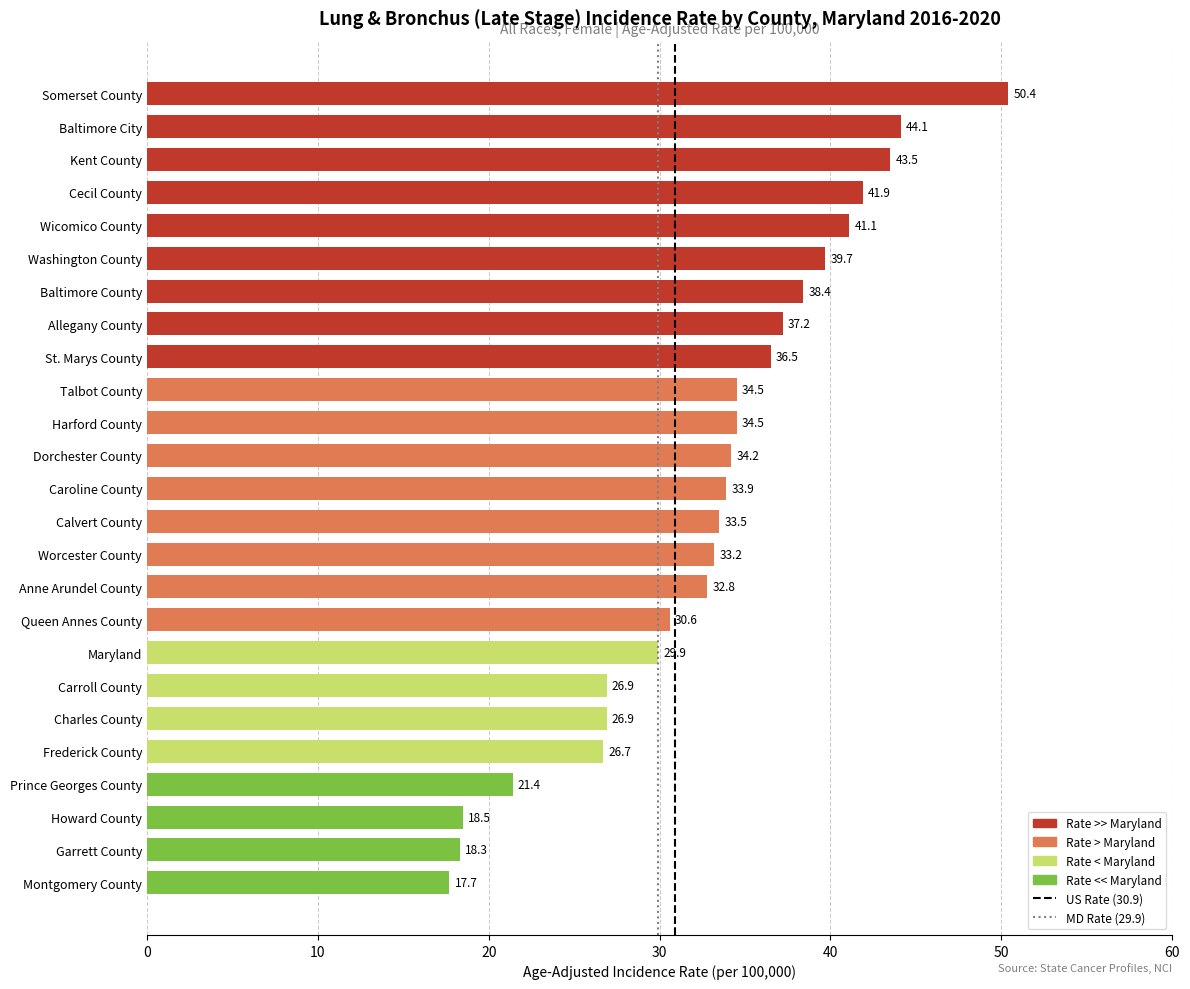

What is the sum of the values at Carroll County and Kent County?

70.4